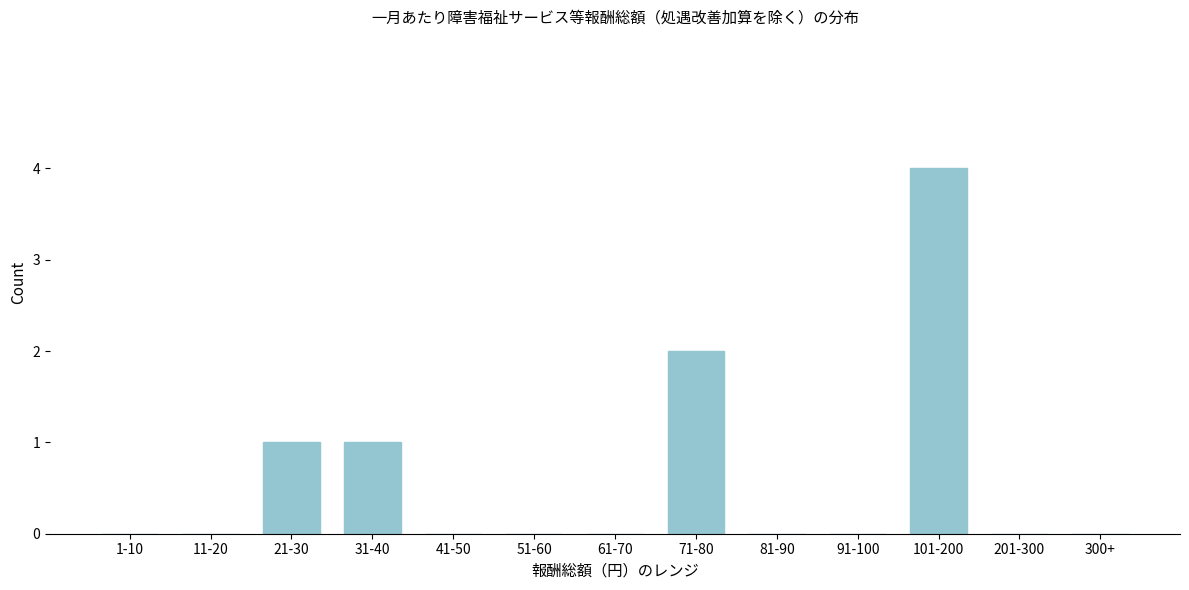

Reading left to right, list all the values displayed in this chart.

1-10=0	11-20=0	21-30=1	31-40=1	41-50=0	51-60=0	61-70=0	71-80=2	81-90=0	91-100=0	101-200=4	201-300=0	300+=0